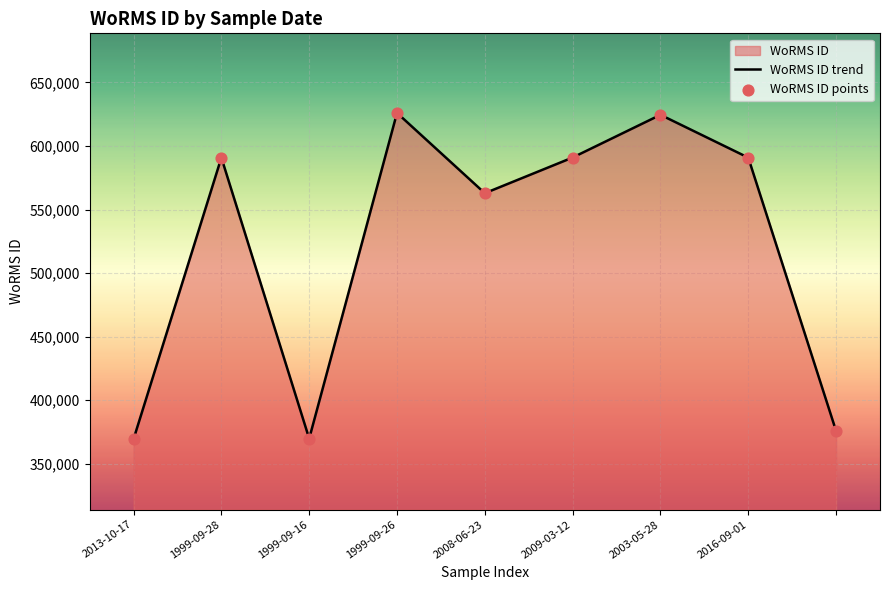

At which category is the sum across all series the highest?

1999-09-26